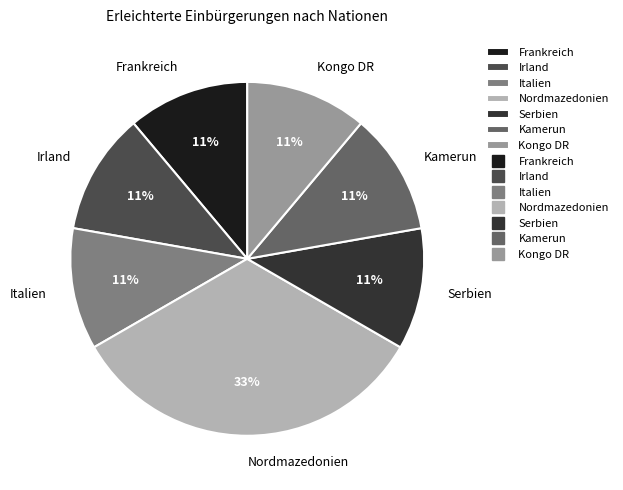

Approximately how many times larger is the value at Serbien compared to Italien?

1.0